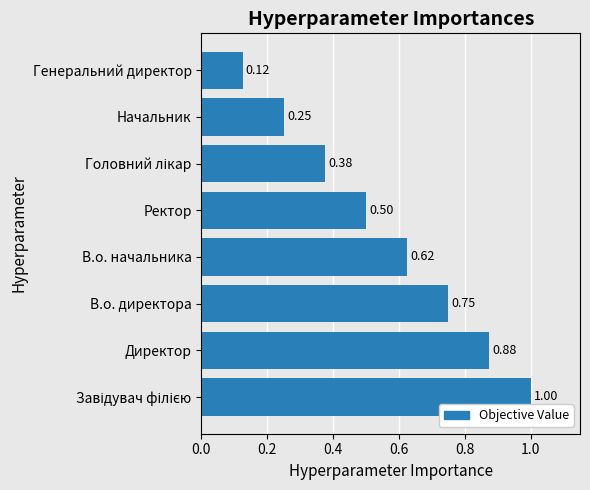

At which label is the value closest to 0?

Генеральний директор